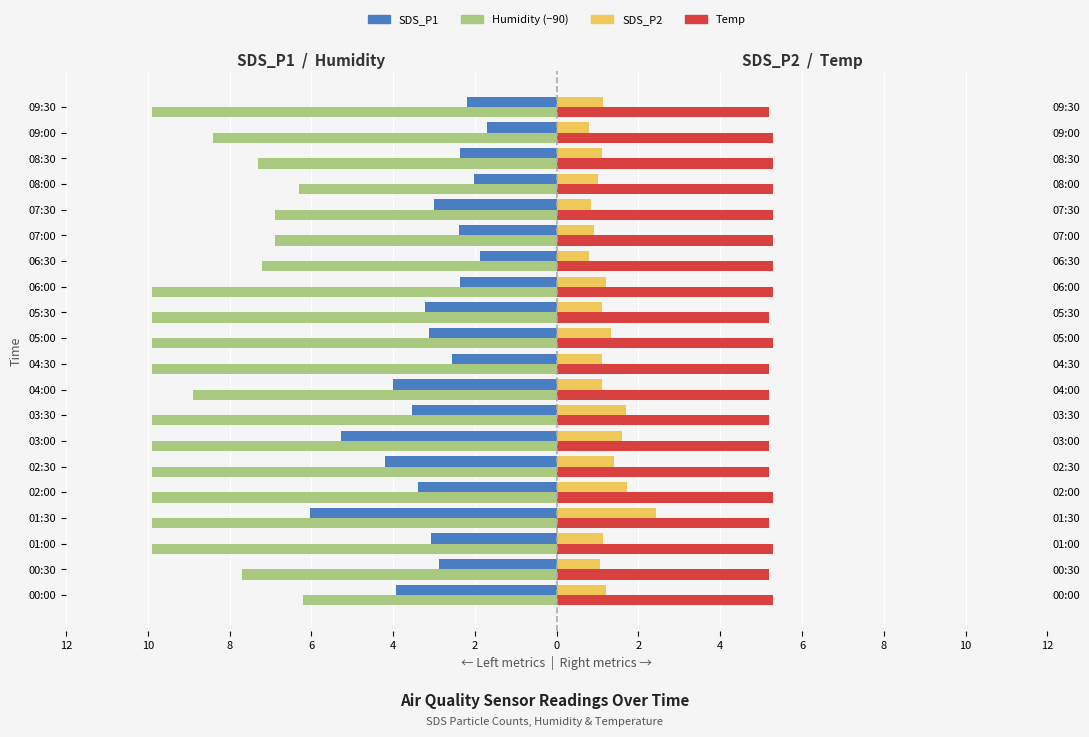

Reading left to right, what are all the values shown in this chart?

SDS_P1: -3.9	-2.9	-3.1	-6.0	-3.4	-4.2	-5.3	-3.5	-4.0	-2.6	-3.1	-3.2	-2.4	-1.9	-2.4	-3.0	-2.0	-2.4	-1.7	-2.2
Humidity (offset -90): -6.2	-7.7	-9.9	-9.9	-9.9	-9.9	-9.9	-9.9	-8.9	-9.9	-9.9	-9.9	-9.9	-7.2	-6.9	-6.9	-6.3	-7.3	-8.4	-9.9
SDS_P2: 1.2	1.1	1.1	2.4	1.7	1.4	1.6	1.7	1.1	1.1	1.3	1.1	1.2	0.8	0.9	0.8	1.0	1.1	0.8	1.1
Temp: 5.3	5.2	5.3	5.2	5.3	5.2	5.2	5.2	5.2	5.2	5.3	5.2	5.3	5.3	5.3	5.3	5.3	5.3	5.3	5.2